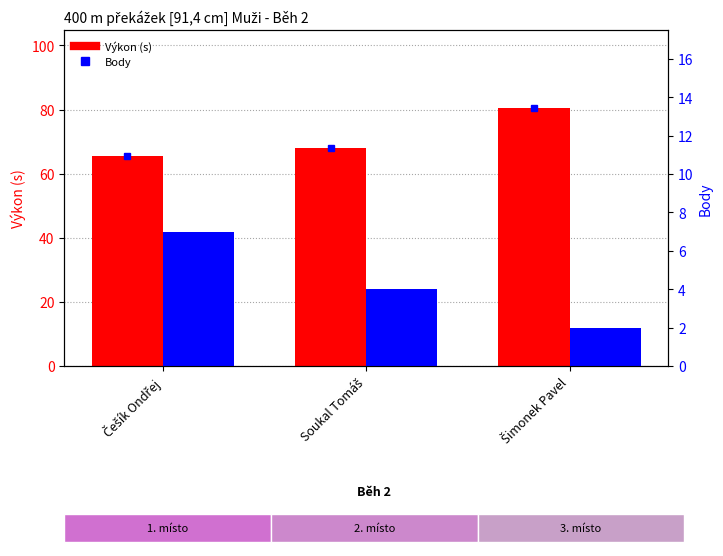

What is the value of the Výkon (s) bar at the 1st from the left?

65.5